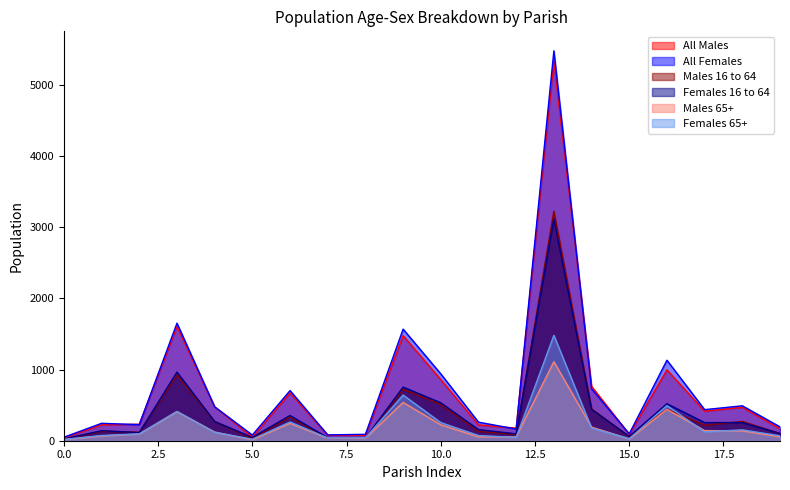

Which series has the widest spread of values?

All Females